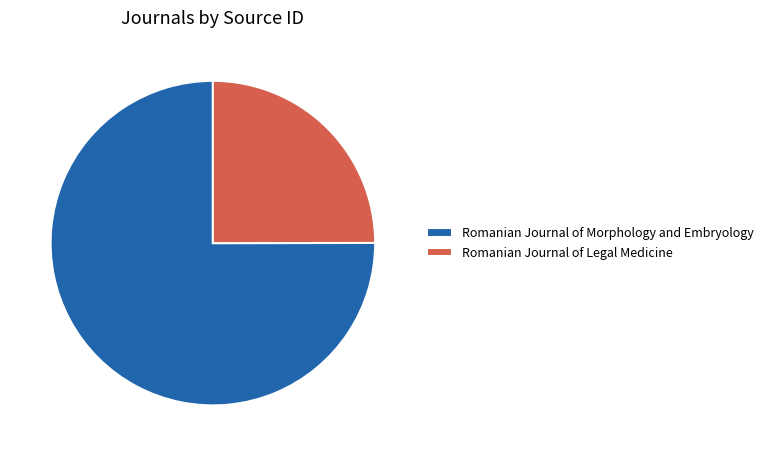

Which category has the smallest portion of the pie?

Romanian Journal of Legal Medicine